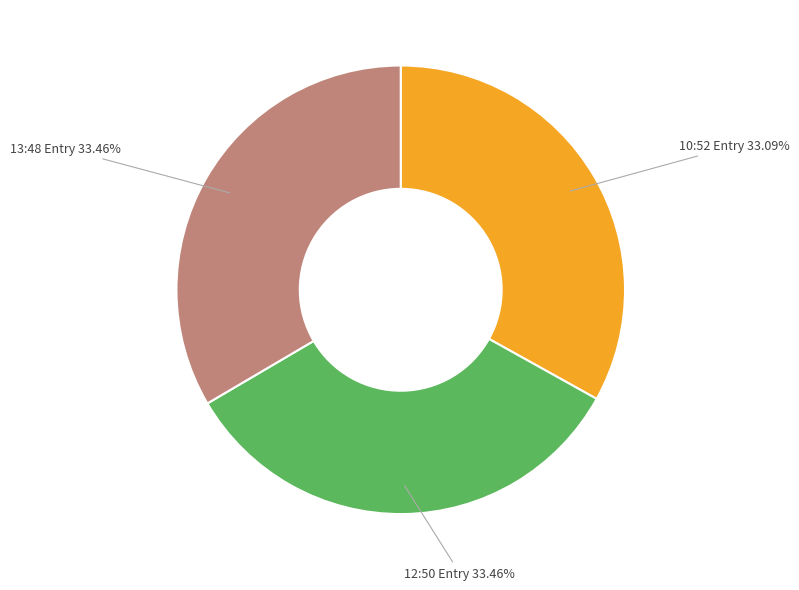

Do 13:48 Entry and 10:52 Entry together represent more than half of the pie?

Yes